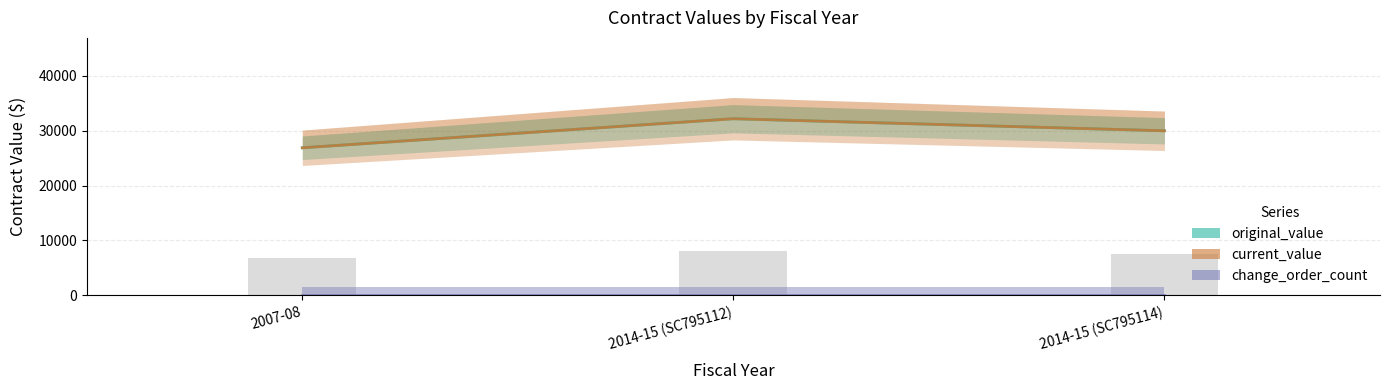

Reading left to right, transcribe all the data shown in this chart.

original_value: 2007-08=26900	2014-15 (SC795112)=32200	2014-15 (SC795114)=30000
current_value: 2007-08=26900	2014-15 (SC795112)=32200	2014-15 (SC795114)=30000
change_order_count: 2007-08=0	2014-15 (SC795112)=0	2014-15 (SC795114)=0